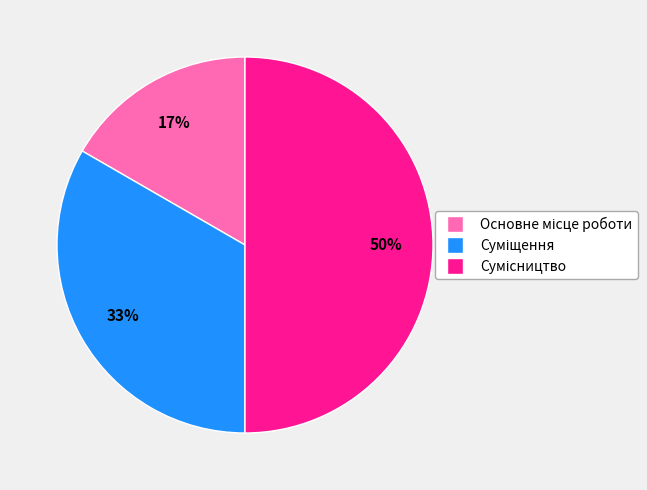

To the nearest percent, what is the difference between the largest and smallest slice percentages?

33%